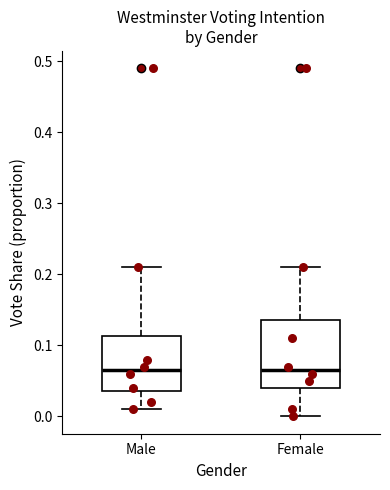

Where is the lower edge of the box for Male on the y-axis? The values are not printed on the chart, so give them approximately, as read against the axis.

0.04